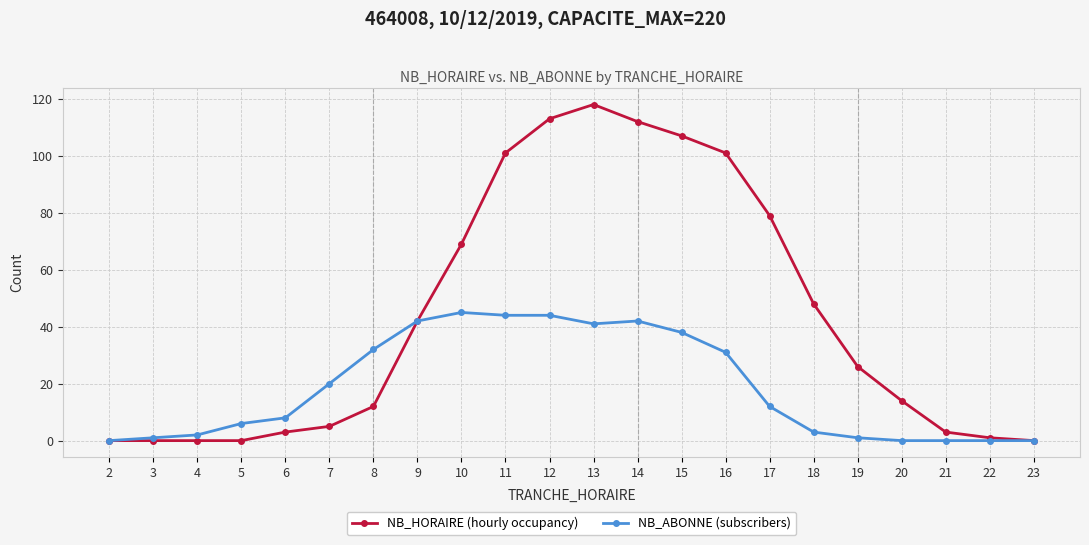

At 19, list the series in order from largest to smallest.

NB_HORAIRE (hourly occupancy), NB_ABONNE (subscribers)